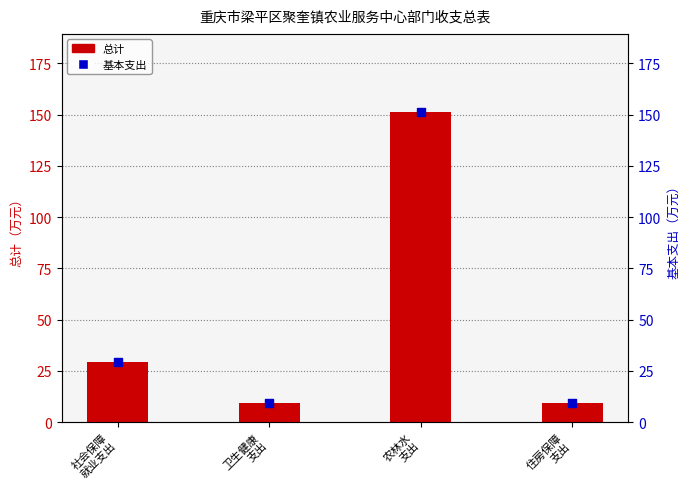

At which category is the sum across all series the highest?

农林水
支出